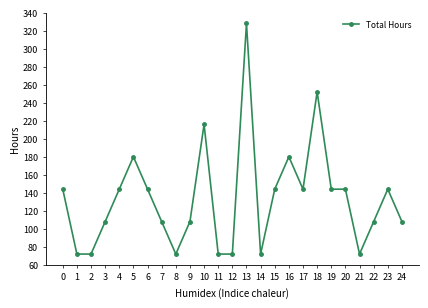

How many data points does each series have?

25